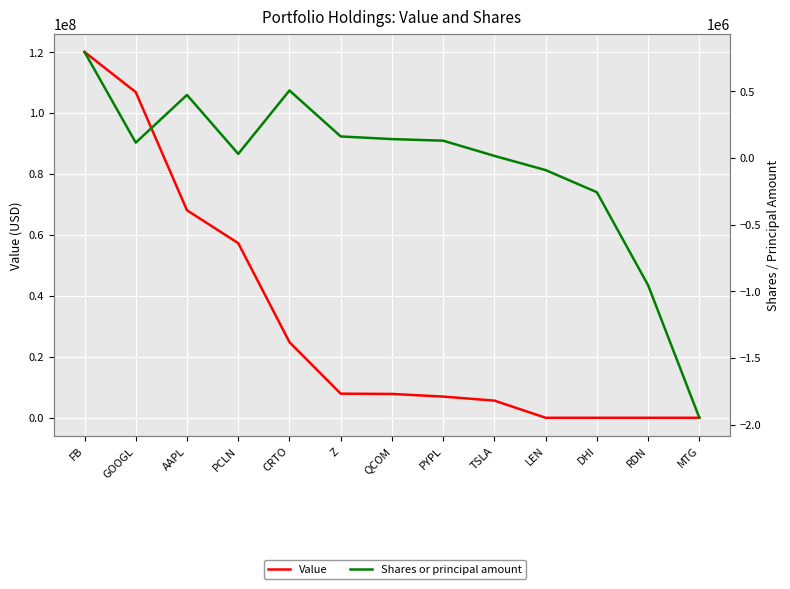

Count the number of data series in this chart.

2